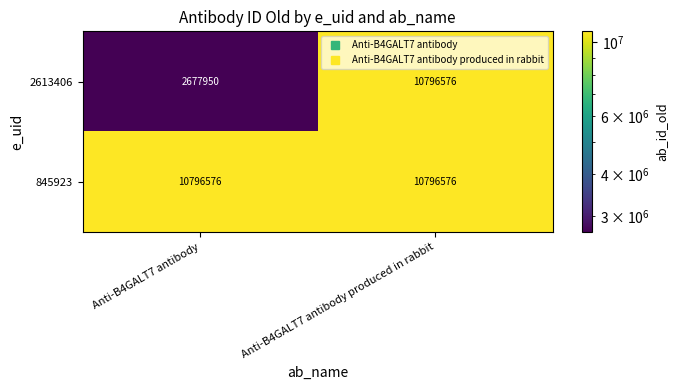

Is it true that 845923 equals 10796576 at Anti-B4GALT7 antibody?

True